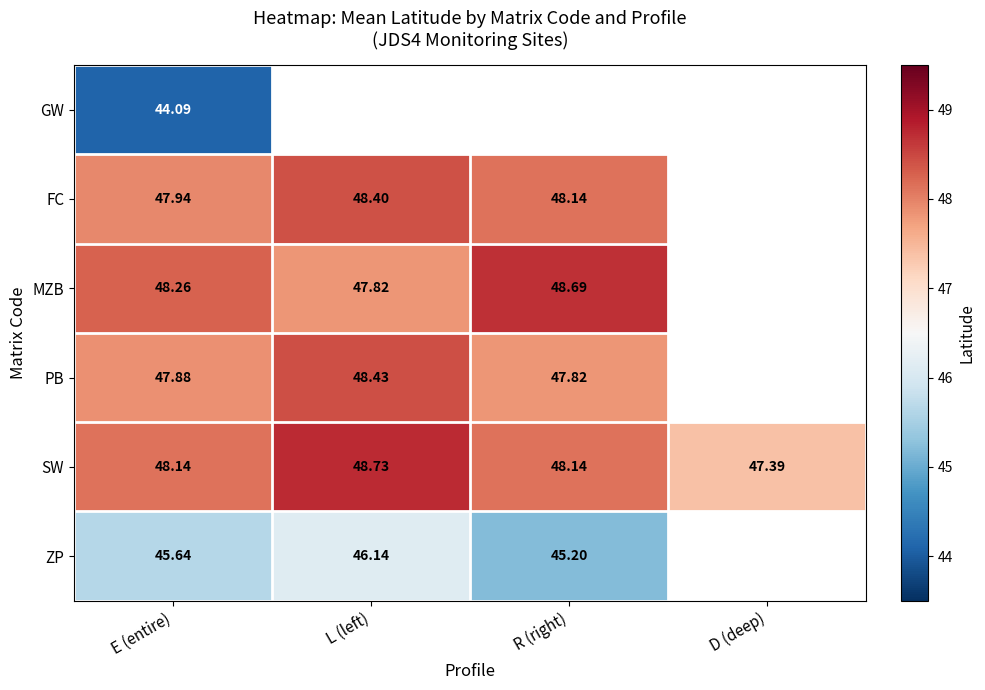

Which has a higher value, D (deep) or E (entire)?

E (entire)